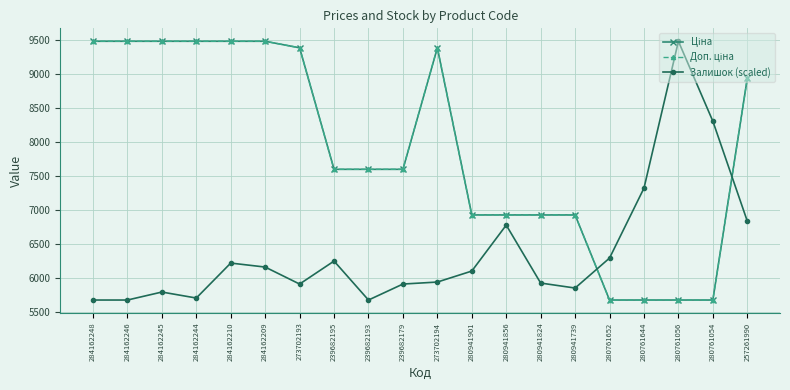

What is the sum of the Ціна values at 284162210 and 280941856?

16405.7